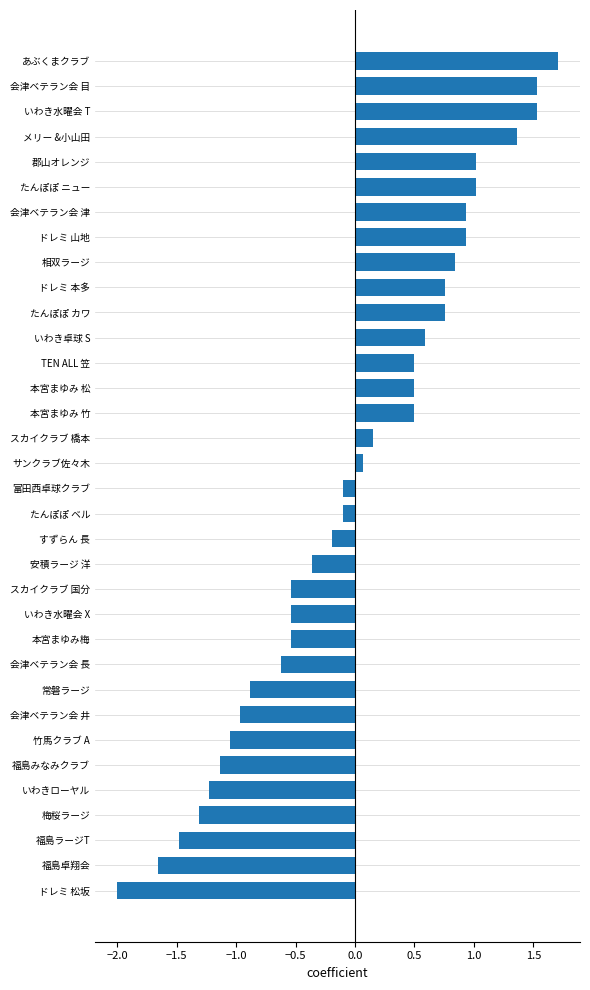

The value at 郡山オレンジ is 0.3. True or false?

False